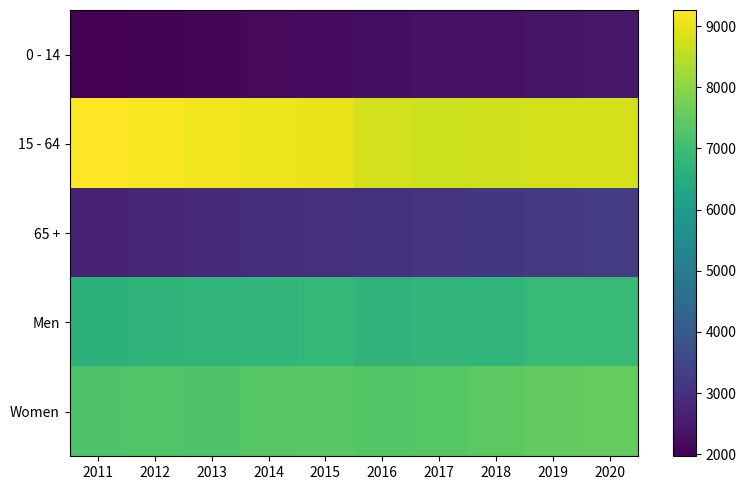

At which category is the sum across all series the highest?

2020